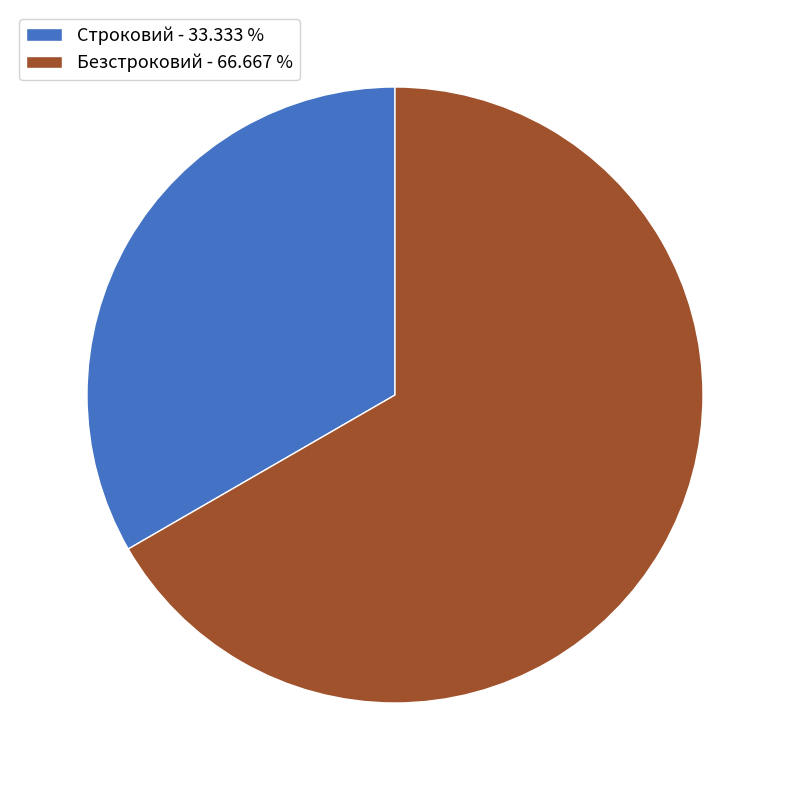

Which slice represents more than half of the pie?

Безстроковий